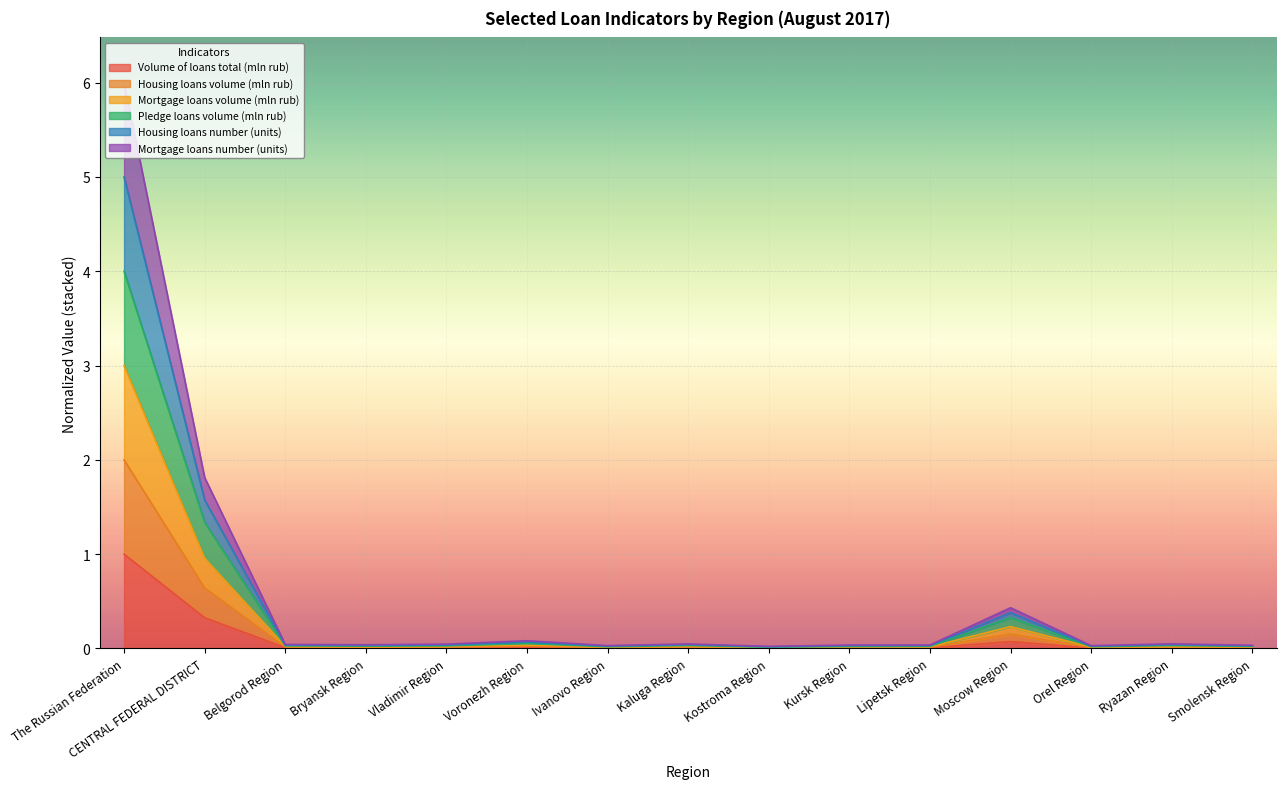

The Volume of loans total (mln rub) series shows 0.0 at Bryansk Region. True or false?

True